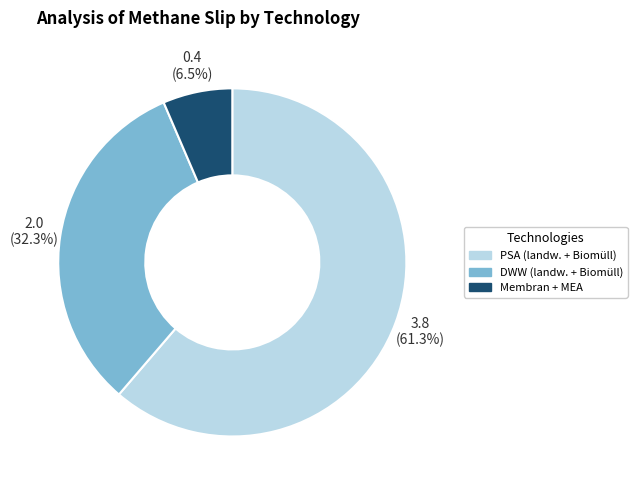

Is there any slice that represents more than half of the pie?

Yes